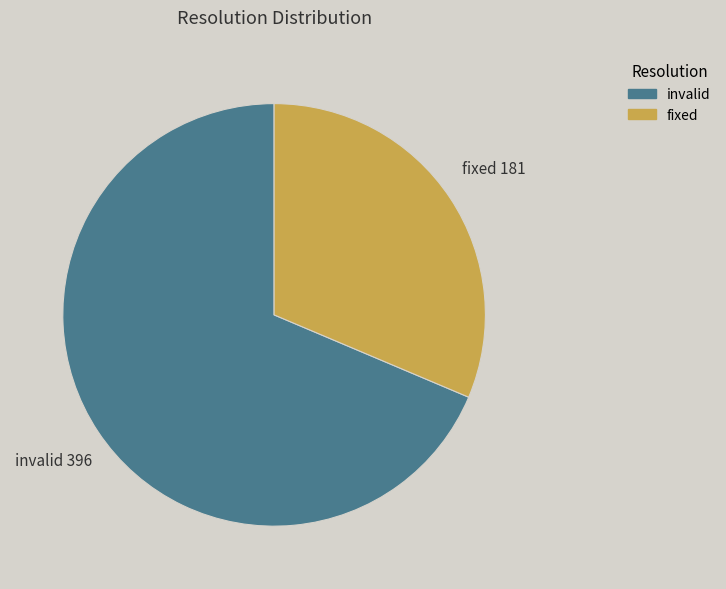

Do fixed and invalid together represent more than half of the pie?

Yes